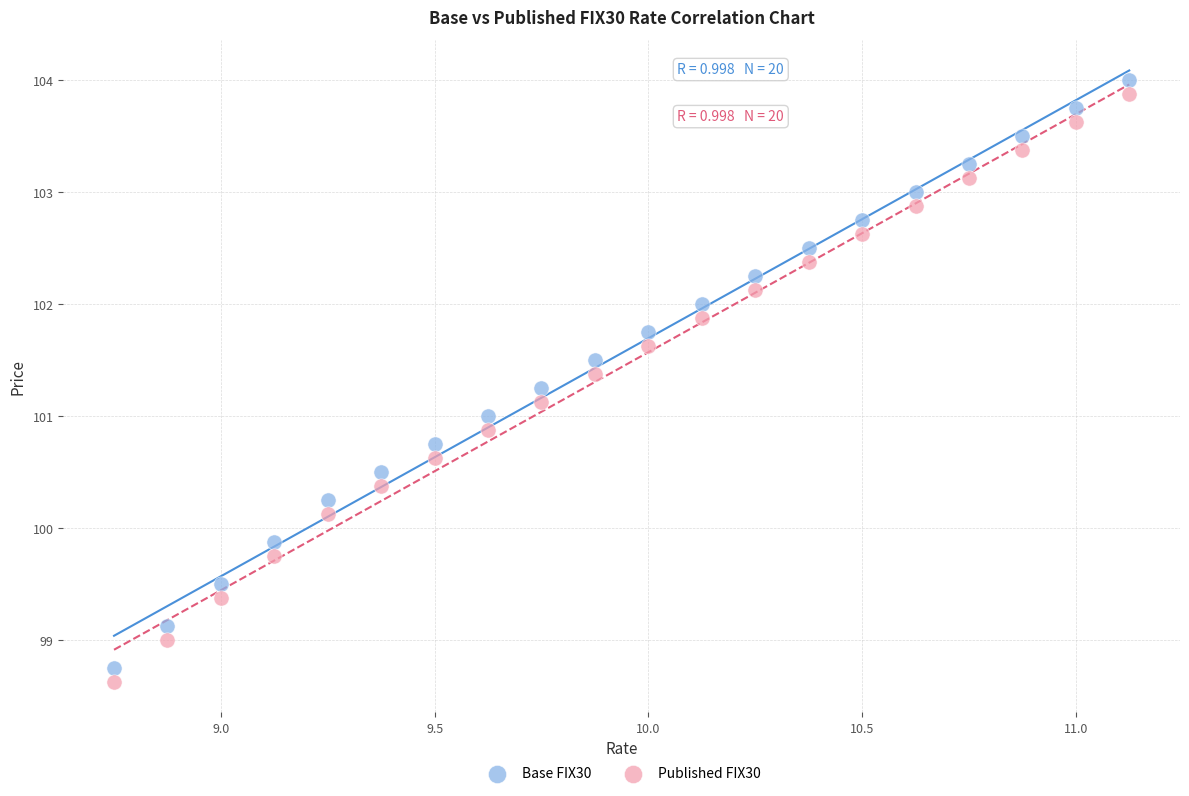

What are all the series names shown in the legend?

Base FIX30, Published FIX30